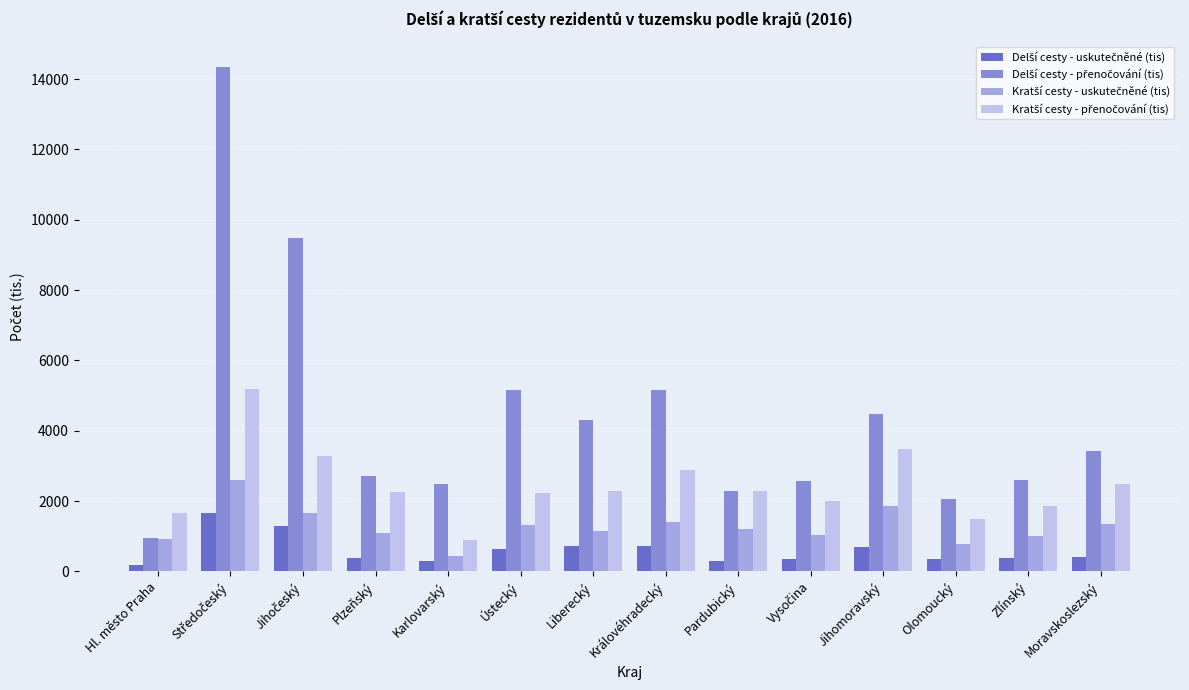

What is the maximum value shown in the chart?

14354.7